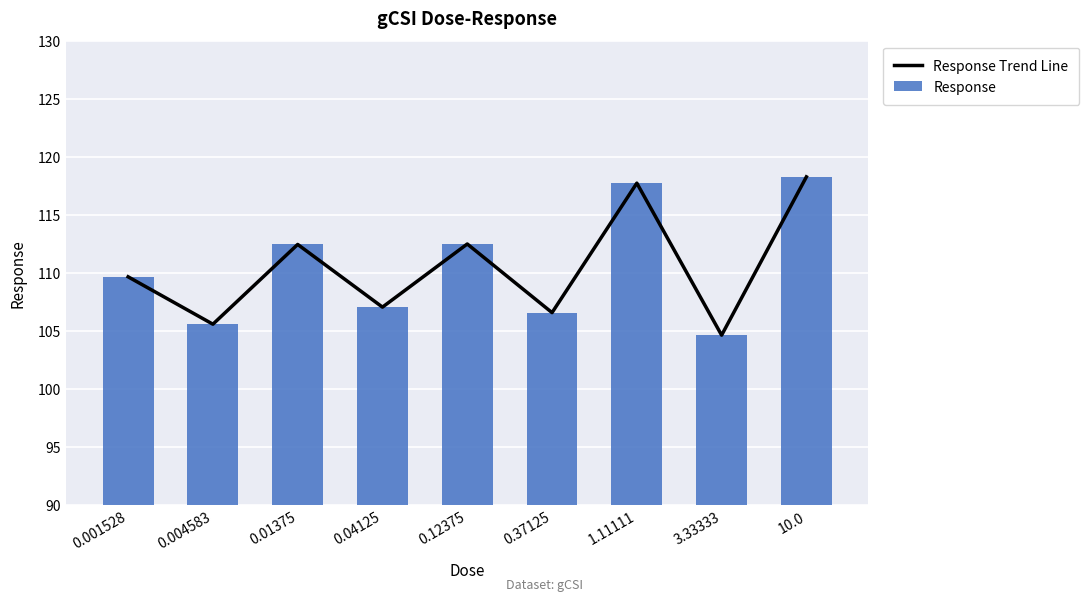

Reading right to left, list all the values displayed in this chart.

Response Trend Line: 10.0=118.3	3.33333=104.6	1.11111=117.7	0.37125=106.6	0.12375=112.5	0.04125=107.0	0.01375=112.4	0.004583=105.6	0.001528=109.7
Response: 10.0=118.3	3.33333=104.6	1.11111=117.7	0.37125=106.6	0.12375=112.5	0.04125=107.0	0.01375=112.4	0.004583=105.6	0.001528=109.7